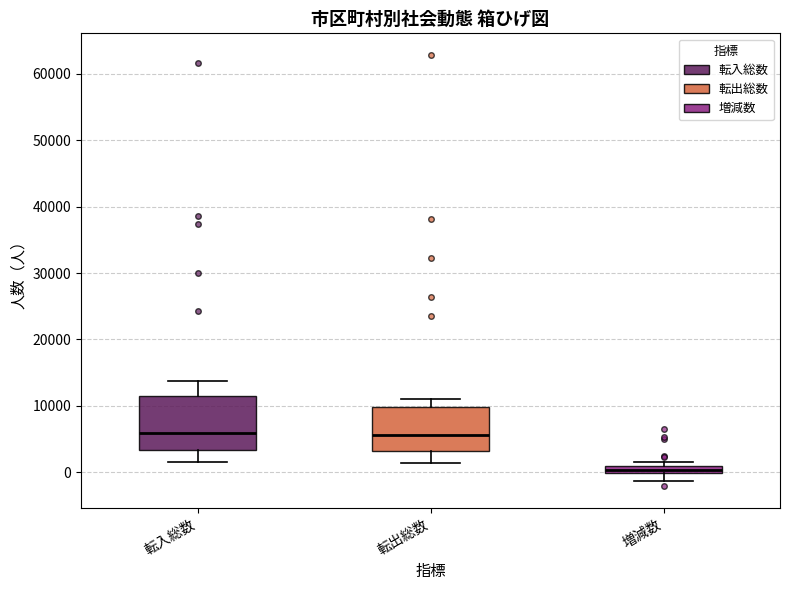

Where is the upper edge of the box for 転出総数 on the y-axis? The values are not printed on the chart, so give them approximately, as read against the axis.

10000